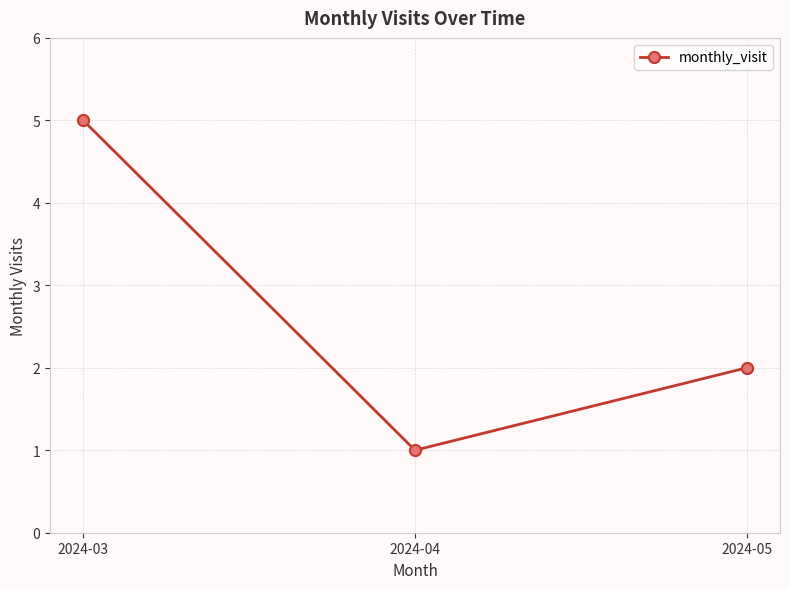

Does the chart display data point markers on the line(s)?

Yes